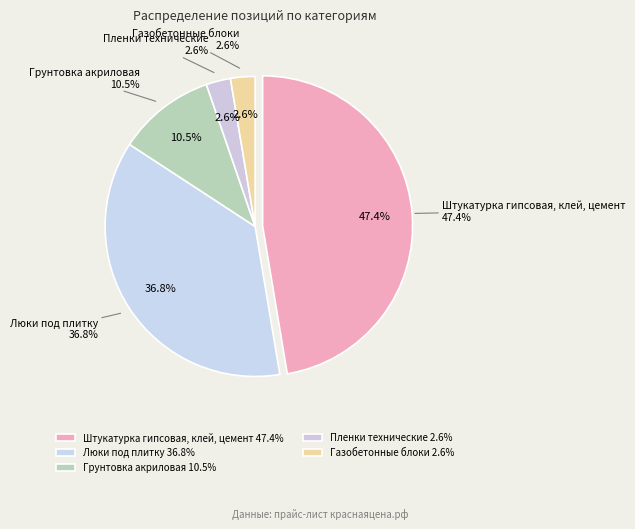

Does Люки под плитку account for over 50% of the chart?

No